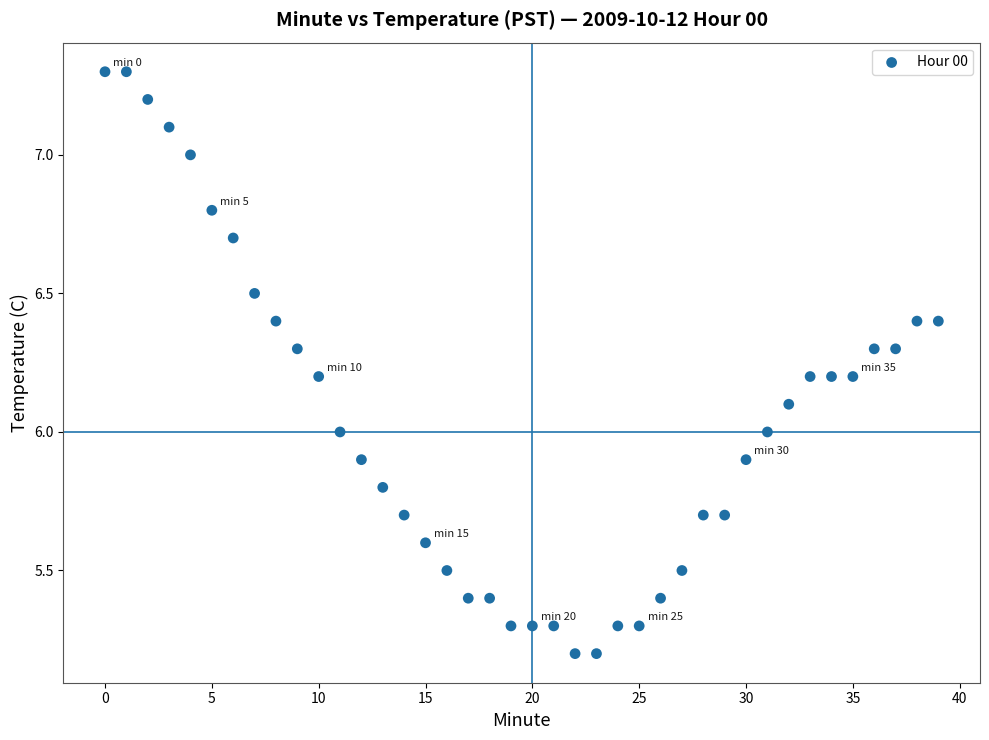

What is the range of Y values (max minus min)?

2.1